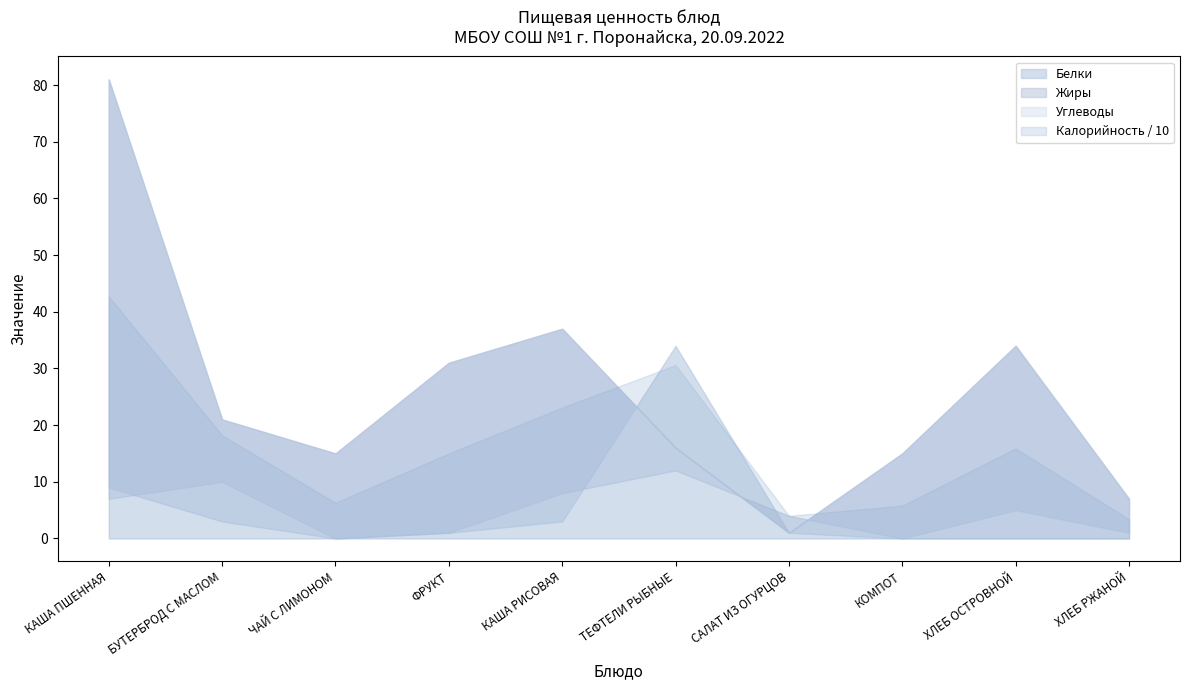

Reading right to left, transcribe all the data shown in this chart.

Калорийность: 34	159	58	40	306	231	150	63	182	427
Белки: 1	5	0	1	34	3	1	0	3	9
Жиры: 0	0	0	4	12	8	1	0	10	7
Углеводы: 7	34	15	1	16	37	31	15	21	81